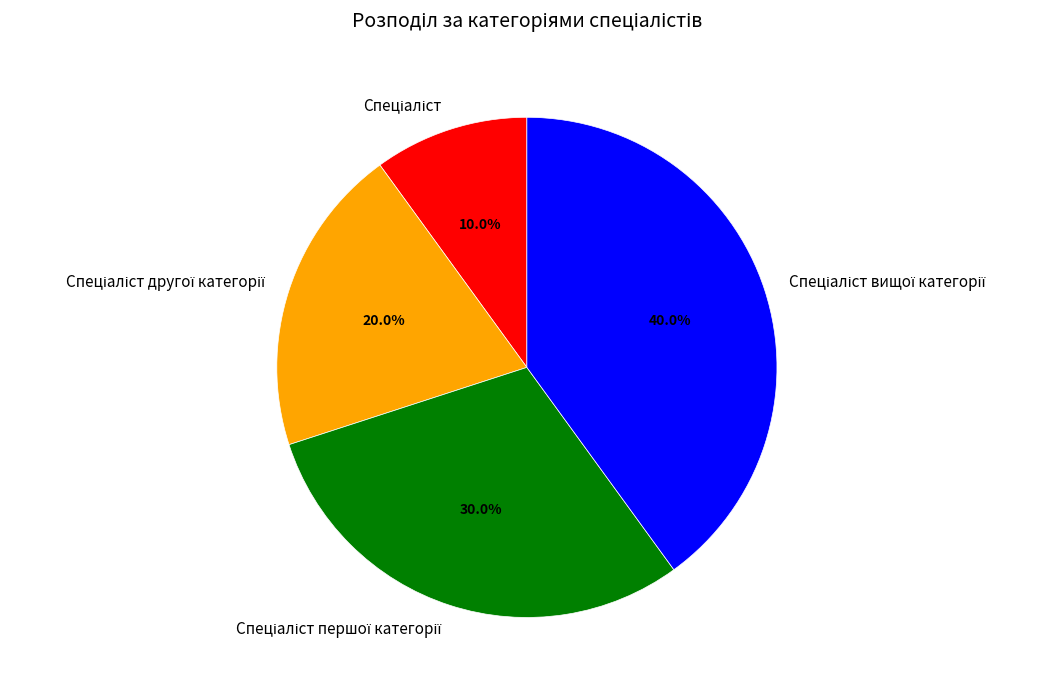

Does any single category account for the majority?

No